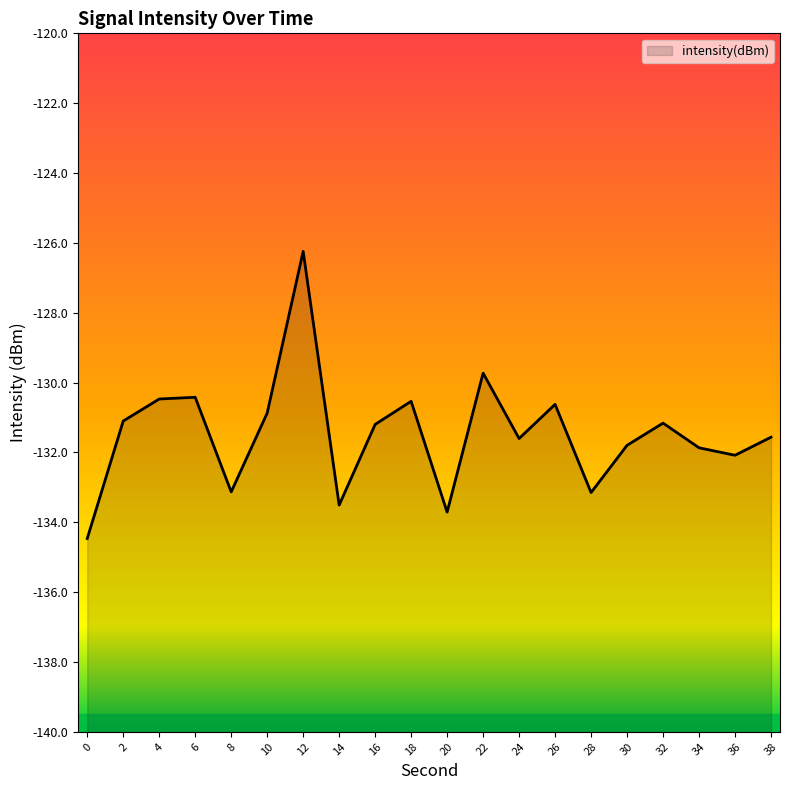

What is the sum of the values at 16 and 36?

-263.3